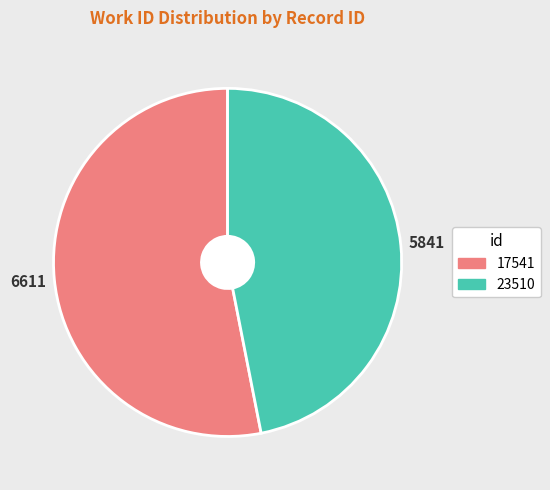

Does any single category account for the majority?

Yes